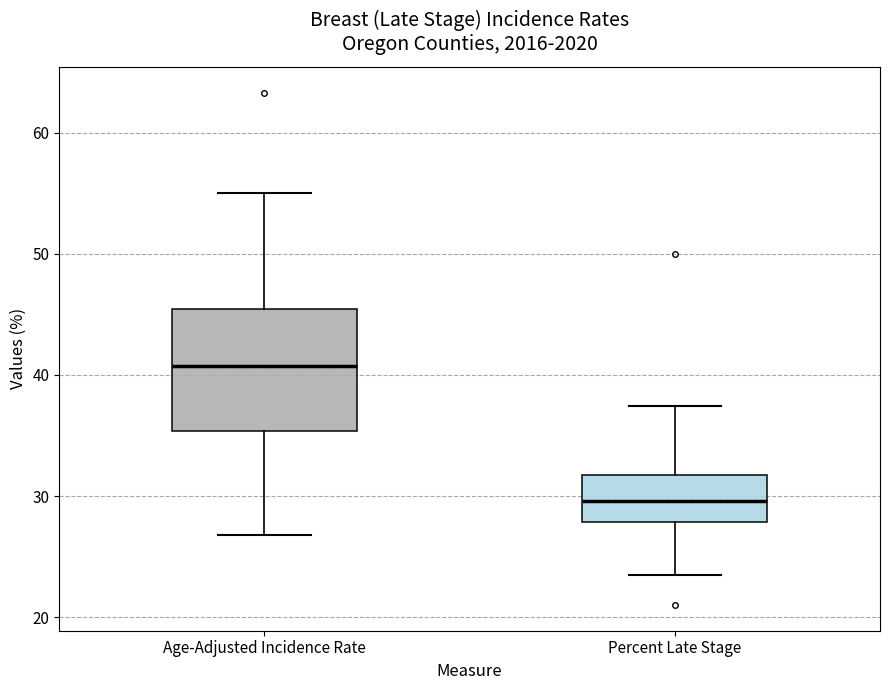

Reading left to right, transcribe this box plot: for each box, give where its median line is, the range the box spans, and where its two whiskers end, as read against the y-axis. The values are not printed on the chart, so give them approximately, as read against the axis.

Age-Adjusted Incidence Rate: median 41, box 35 to 45, whiskers 27 to 55
Percent Late Stage: median 30, box 28 to 32, whiskers 24 to 37